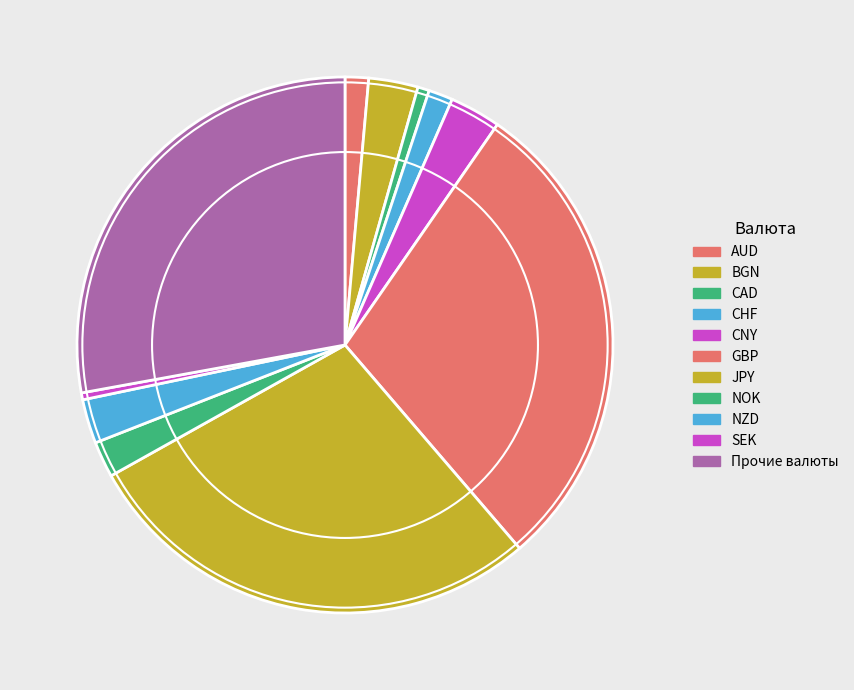

Is it true that GBP is 21% of the pie?

False